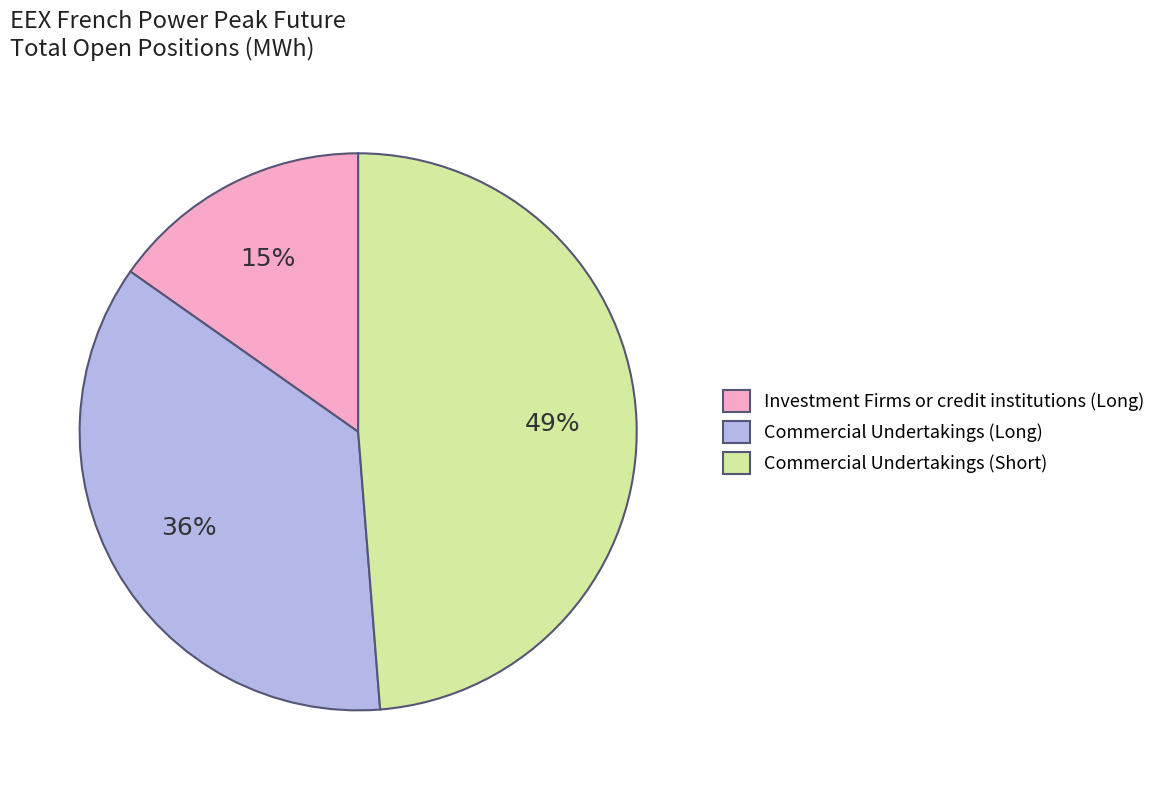

How many slices are in this pie chart?

3